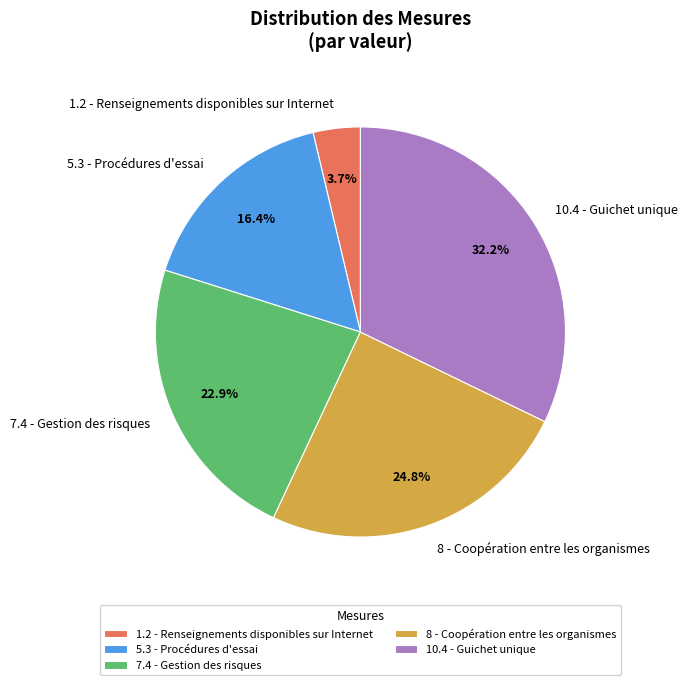

Does 10.4 - Guichet unique represent more than half of the total?

No